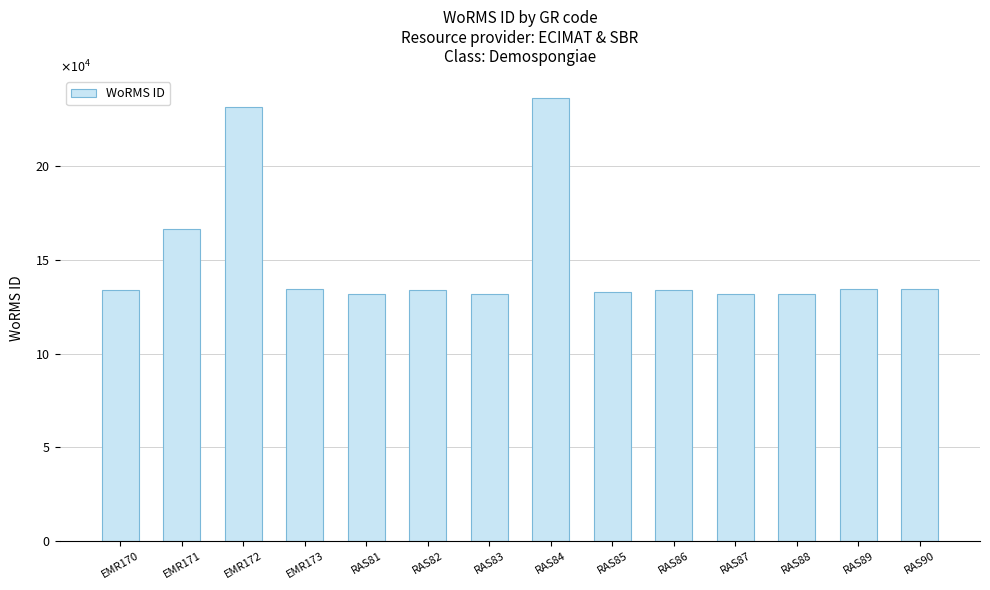

How many values are below 134121?

6